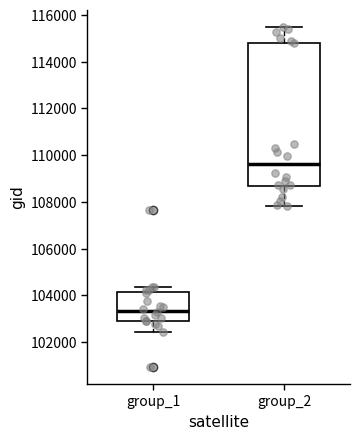

Reading left to right, read every box against the y-axis: the position of its median line, the range the box covers, and the ends of its whiskers. The values are not printed on the chart, so give them approximately, as read against the axis.

group_1: median 103400, box 103000 to 104200, whiskers 102400 to 104400
group_2: median 109600, box 108600 to 114800, whiskers 107800 to 115600